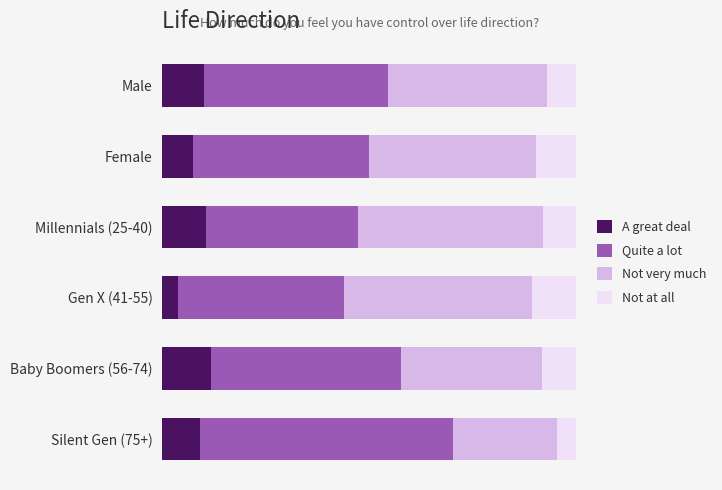

What are all the series names shown in the legend?

A great deal, Quite a lot, Not very much, Not at all